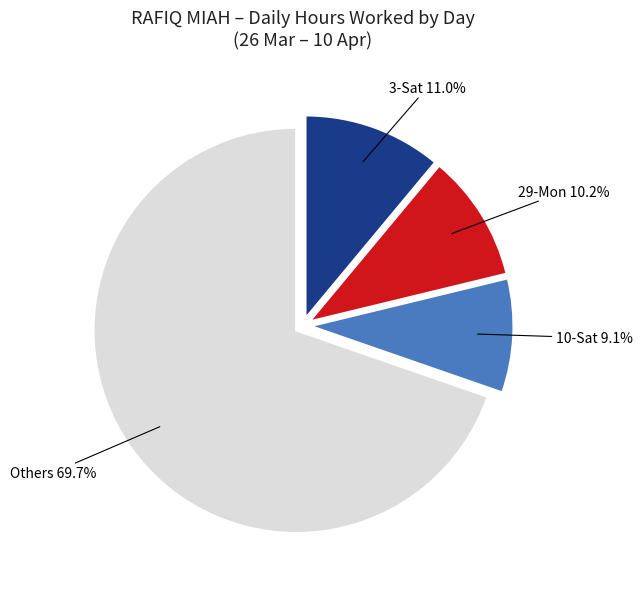

Is there a majority slice in this chart?

Yes